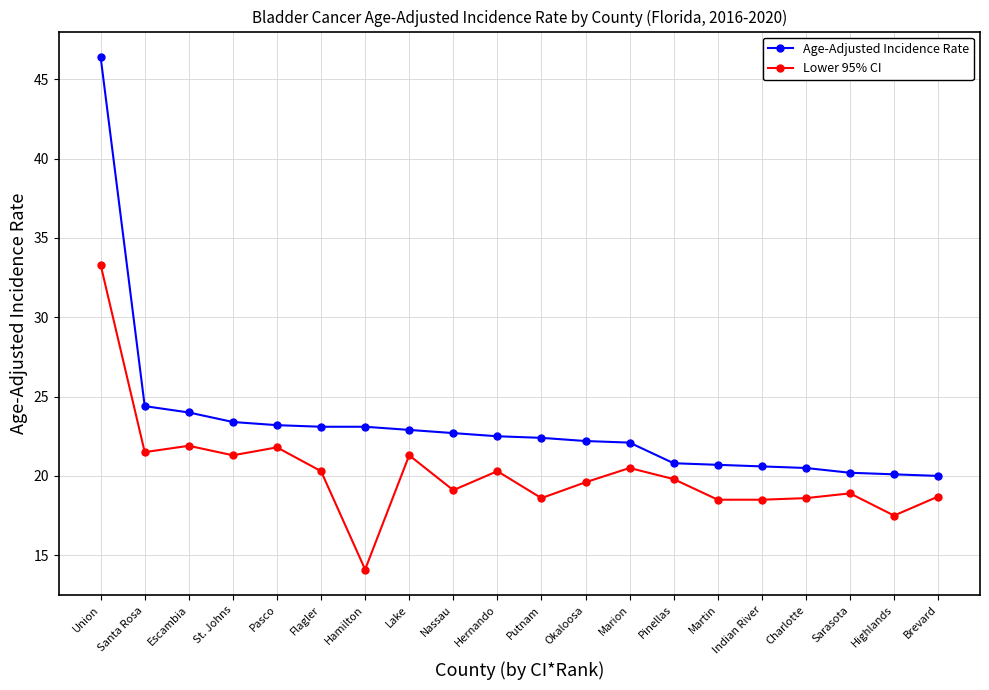

At Pinellas, list the series in order from smallest to largest.

Lower 95% CI, Age-Adjusted Incidence Rate